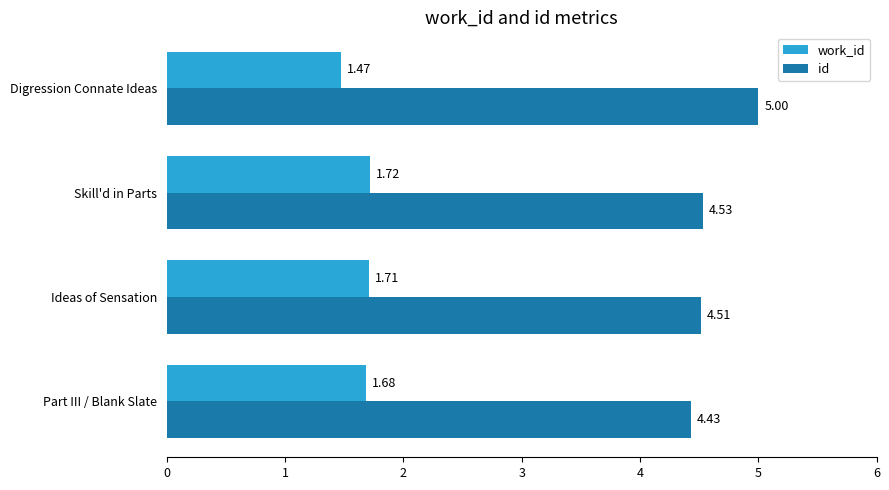

At which category does the chart reach its peak across all series?

Digression Connate Ideas